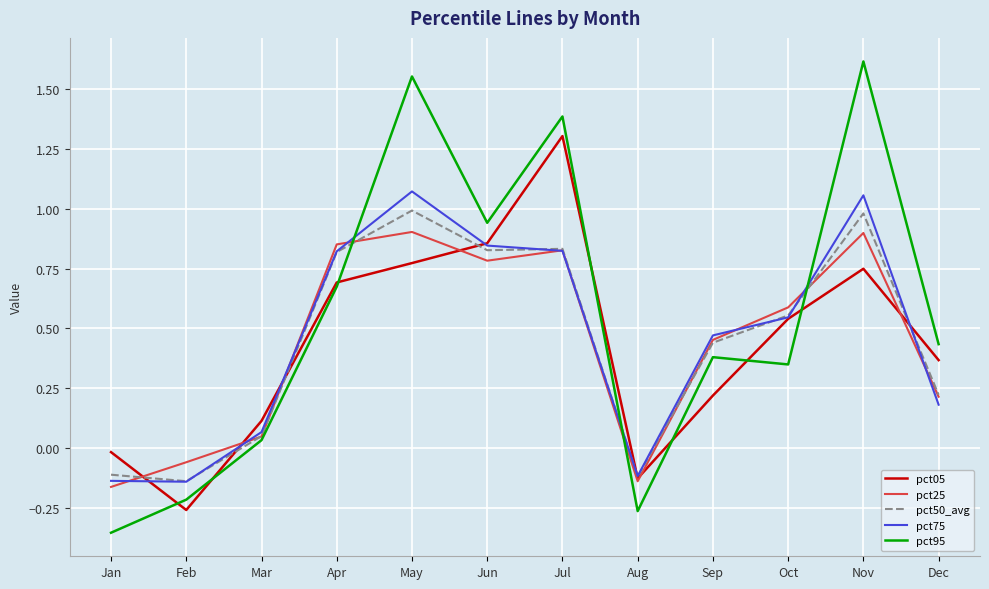

At which category does the chart reach its minimum across all series?

Jan